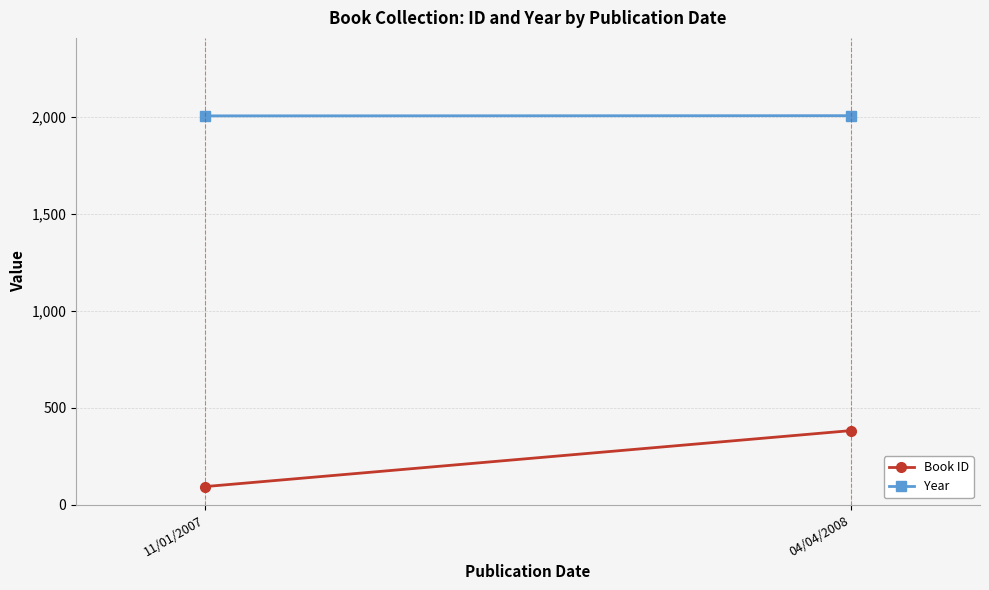

What is the lowest value of the Book ID series?

93